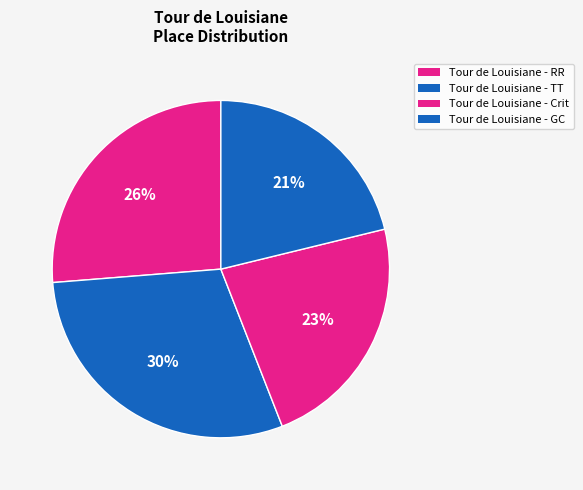

Count the number of slices in the pie.

4